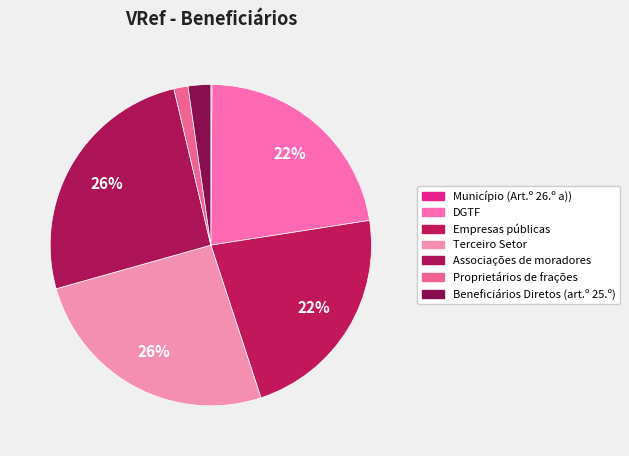

To the nearest percent, what is the average slice percentage?

14%